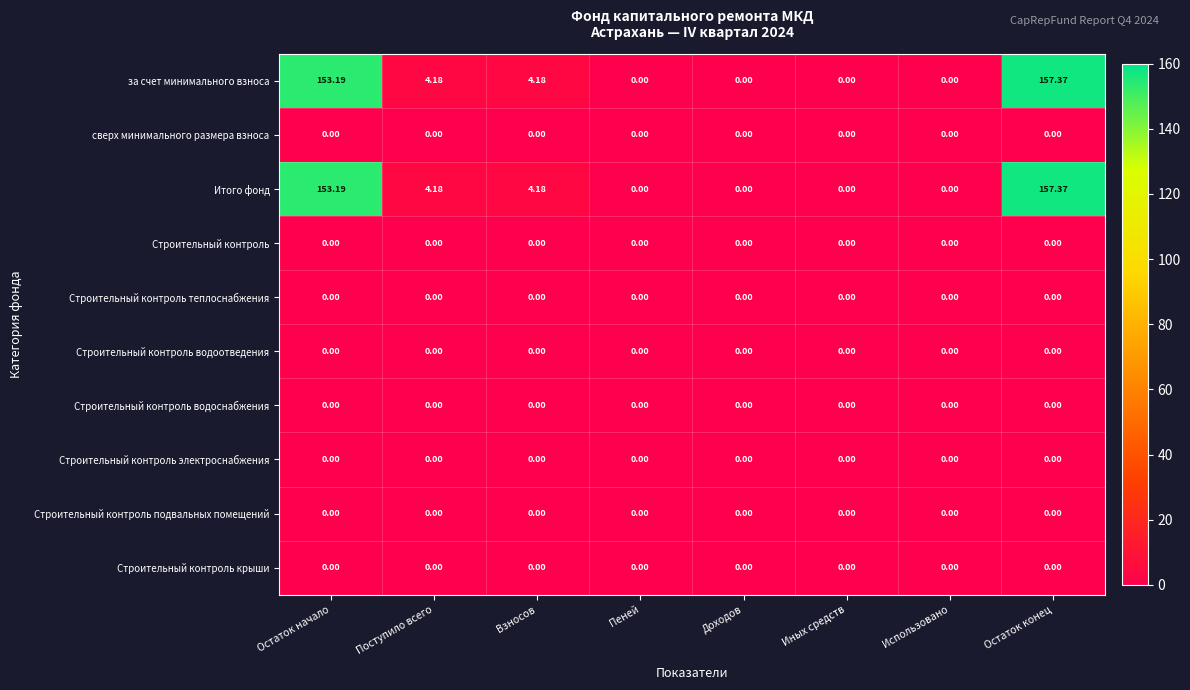

Which label corresponds to the largest value in the chart?

Остаток конец